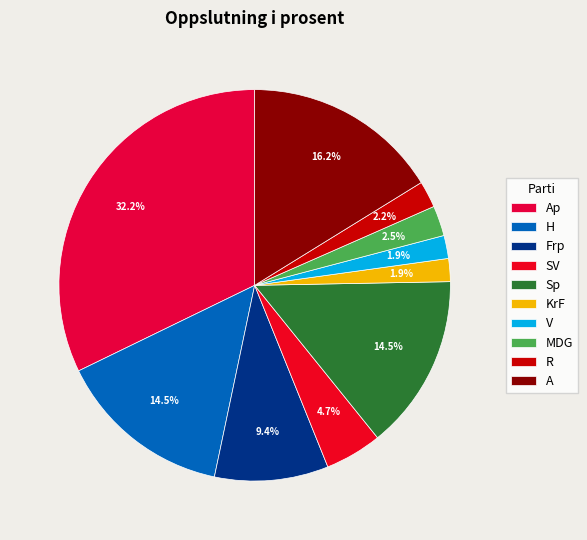

The R slice represents 2% of the pie. True or false?

True